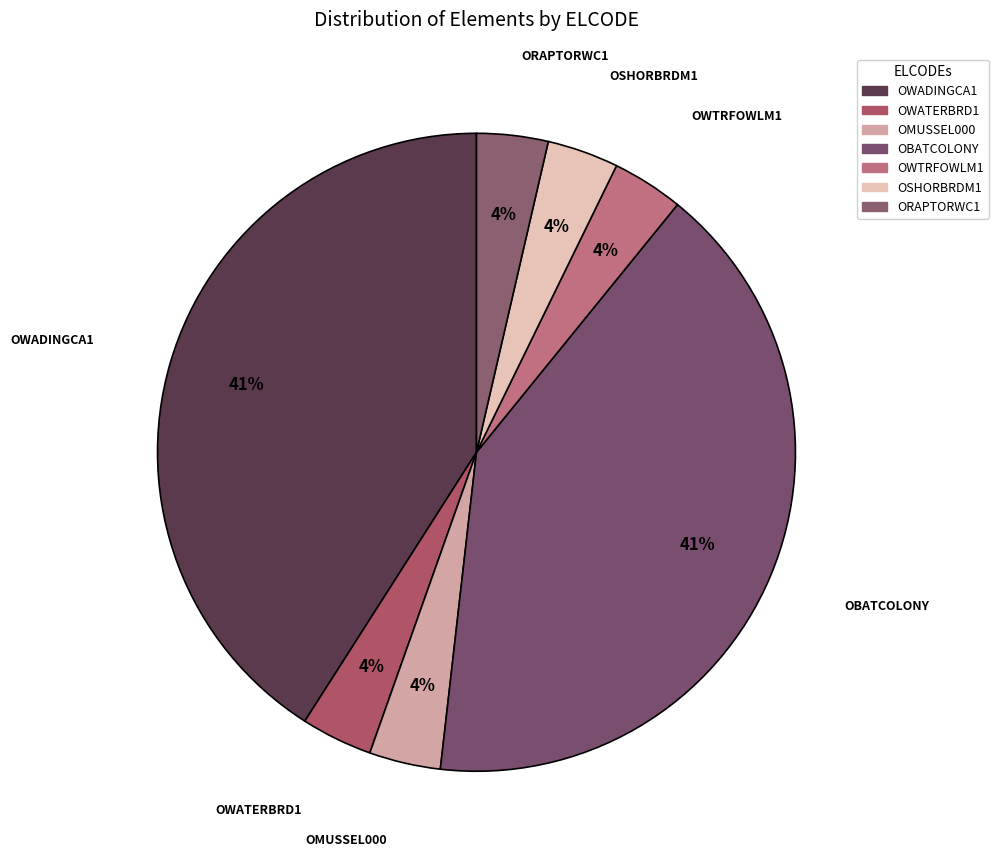

Which category has the biggest portion of the pie?

OBATCOLONY